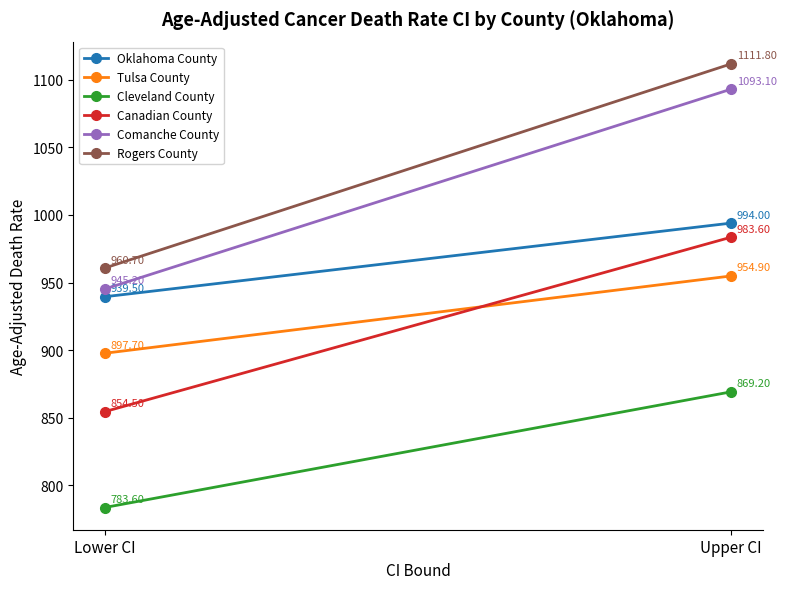

The value of Tulsa County at Upper CI is 954.9. True or false?

True